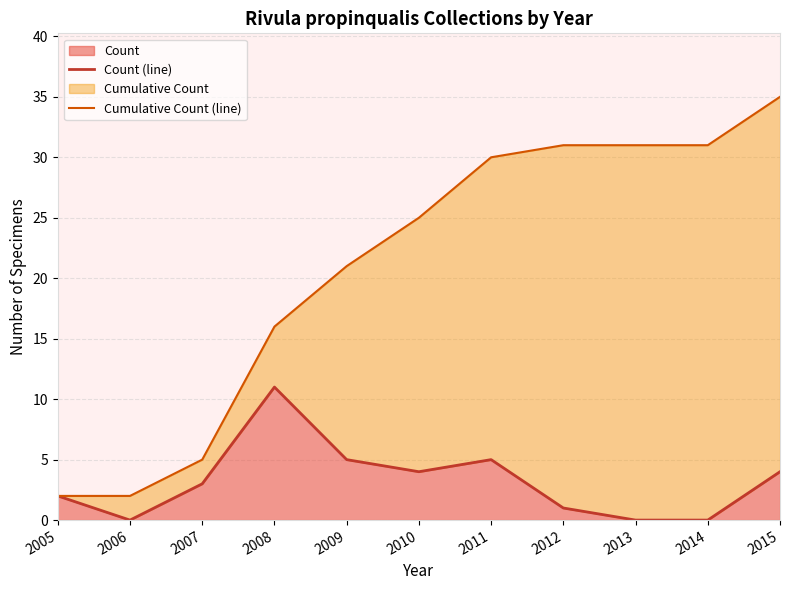

The Cumulative Count (line) series shows 3 at 2006. True or false?

False